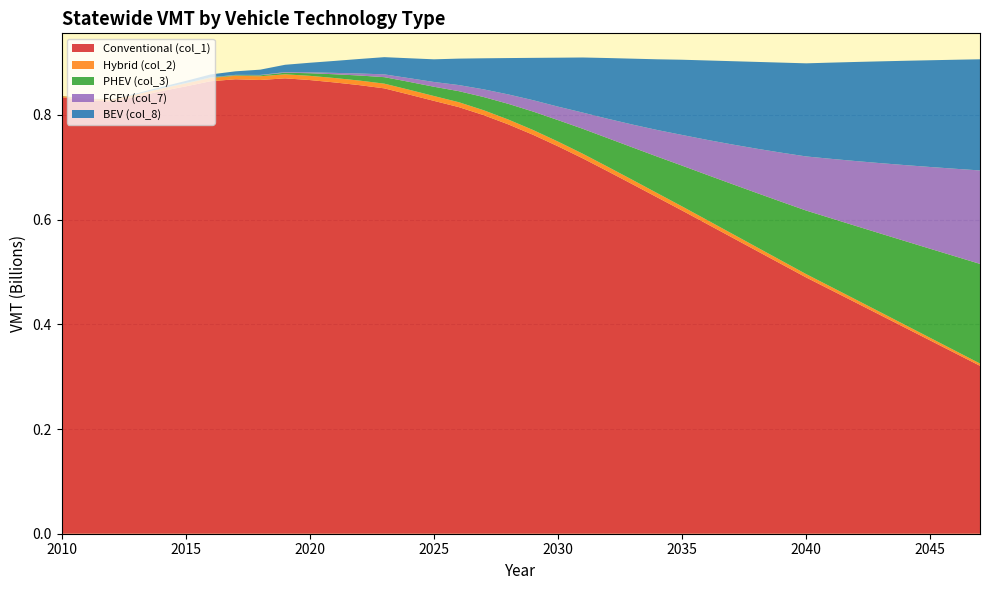

Reading left to right, what are all the values shown in this chart?

col_1: 2010=833942760.6	2011=827577366.3	2012=825937434.3	2013=834668224.7	2014=845280187.1	2015=854555398.8	2016=864370737.0	2017=868073887.6	2018=866706654.8	2019=869871286.7	2020=866604673.8	2021=862031048.0	2022=856862877.6	2023=850727316.0	2024=838905899.2	2025=826827515.7	2026=814940919.7	2027=799626263.6	2028=781823144.7	2029=761880394.1	2030=740001822.2	2031=716902564.3	2032=692391949.9	2033=667499763.5	2034=642365635.0	2035=617311799.2	2036=591759531.7	2037=566164589.6	2038=540551995.5	2039=514964198.7	2040=489439254.9	2041=465470307.3	2042=441417726.4	2043=417322684.9	2044=393190825.4	2045=369036812.1	2046=344894180.2	2047=320747802.5
col_2: 2010=2221520.2	2011=2860845.1	2012=3682232.1	2013=4303053.2	2014=4918692.6	2015=5536627.3	2016=6154027.4	2017=6697324.1	2018=7184946.2	2019=7682450.2	2020=8085094.6	2021=8433715.2	2022=8736957.3	2023=8997423.1	2024=9160648.2	2025=9289613.8	2026=9365724.8	2027=9359570.6	2028=9294948.2	2029=9182946.5	2030=9028149.6	2031=8835624.8	2032=8608491.4	2033=8368223.6	2034=8114372.1	2035=7851815.0	2036=7574478.2	2037=7289208.6	2038=6997901.1	2039=6702295.9	2040=6403072.0	2041=6120316.9	2042=5834440.0	2043=5545861.6	2044=5255495.9	2045=4963667.1	2046=4671215.1	2047=4377746.5
col_3: 2010=278719.2	2011=347659.4	2012=335006.3	2013=293960.9	2014=331305.2	2015=581927.5	2016=854374.4	2017=1111590.7	2018=1728149.1	2019=3079913.8	2020=4941975.0	2021=7208789.4	2022=9683149.4	2023=12406715.5	2024=15118650.3	2025=17690567.3	2026=21096145.4	2027=25222576.8	2028=29965298.0	2029=35253768.4	2030=41034556.9	2031=47660382.1	2032=54678876.4	2033=62071183.3	2034=69811376.8	2035=77898499.7	2036=86207121.0	2037=94739085.6	2038=103471684.6	2039=112373282.7	2040=121419946.4	2041=130962572.7	2042=140637241.5	2043=150417398.4	2044=160294547.5	2045=170247199.2	2046=180258205.6	2047=190309477.2
col_7: 2010=18971.8	2011=90435.8	2012=117506.3	2013=89931.5	2014=124412.5	2015=293923.5	2016=467477.9	2017=622016.5	2018=758037.5	2019=1115351.9	2020=1739662.9	2021=2633512.2	2022=3841941.8	2023=5316602.4	2024=7046661.2	2025=9099025.2	2026=11656688.2	2027=14647031.3	2028=18017451.4	2029=21731828.3	2030=25757605.5	2031=30995992.3	2032=36979213.4	2033=43617788.1	2034=50850867.1	2035=58643657.5	2036=66872028.1	2037=75504139.4	2038=84500557.5	2039=93811746.9	2040=103400805.9	2041=113554041.1	2042=123949908.2	2043=134551064.7	2044=145336799.0	2045=156274877.9	2046=167336889.4	2047=178495749.3
col_8: 2010=0.0	2011=0.0	2012=263065.8	2013=1513546.7	2014=2511207.0	2015=3942582.5	2016=5422256.0	2017=6755164.1	2018=10078033.1	2019=14023721.9	2020=18280902.3	2021=22861202.5	2022=27735230.8	2023=32882407.0	2024=38017909.3	2025=43308563.1	2026=50503671.9	2027=59314892.4	2028=69511150.9	2029=80946516.6	2030=93499417.0	2031=105296937.9	2032=116011274.3	2033=125906760.0	2034=135101945.4	2035=143715510.1	2036=151628053.3	2037=158963243.7	2038=165760452.8	2039=172056591.6	2040=177879324.6	2041=183801527.7	2042=189333288.7	2043=194500317.2	2044=199350158.8	2045=203915391.8	2046=208235177.9	2047=212338651.9